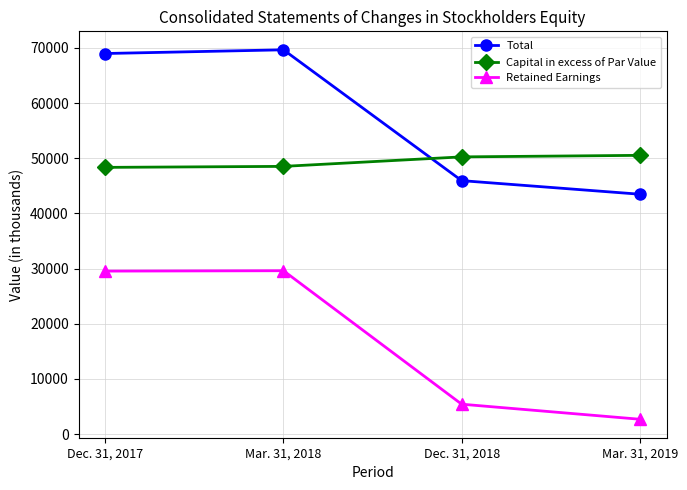

What is the average value of the Retained Earnings series?

16823